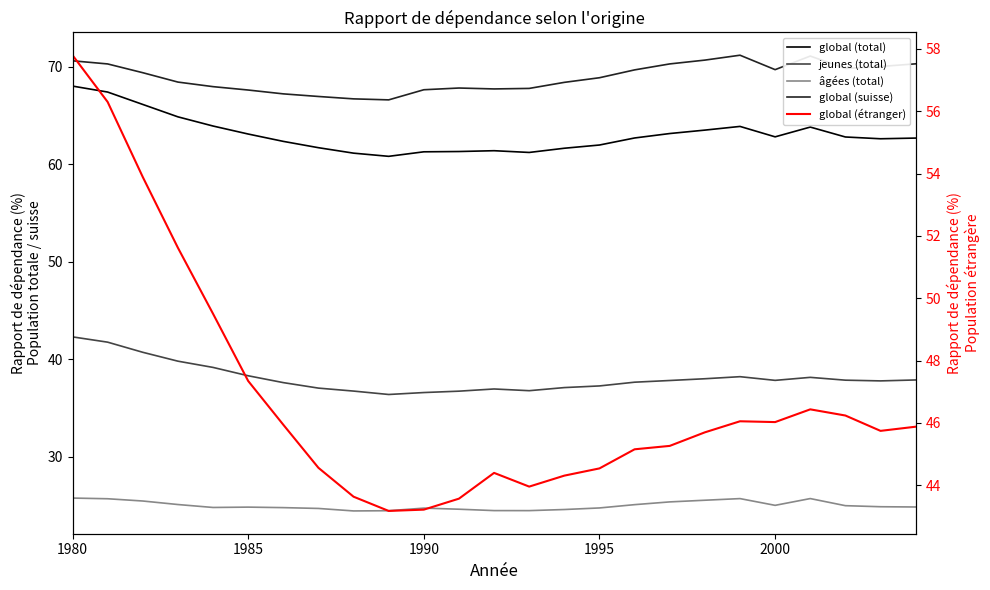

What is the difference between the maximum and minimum values in the âgées (total) series?

1.3